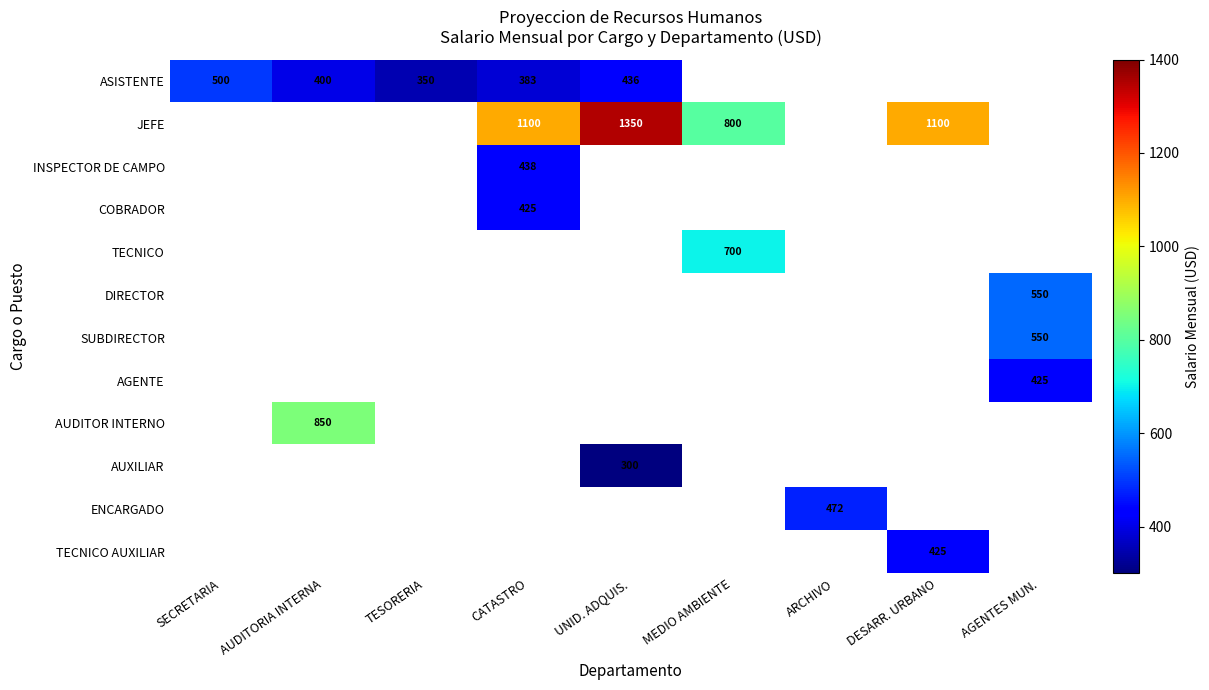

The ASISTENTE series shows 383 at CATASTRO. True or false?

True